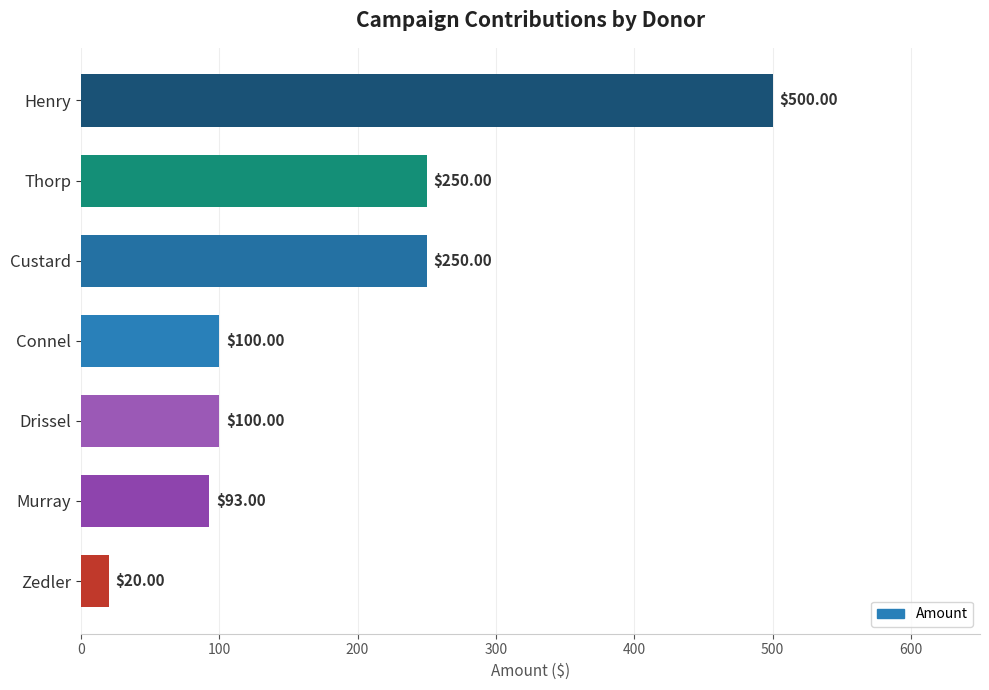

Which label corresponds to the largest value in the chart?

Henry